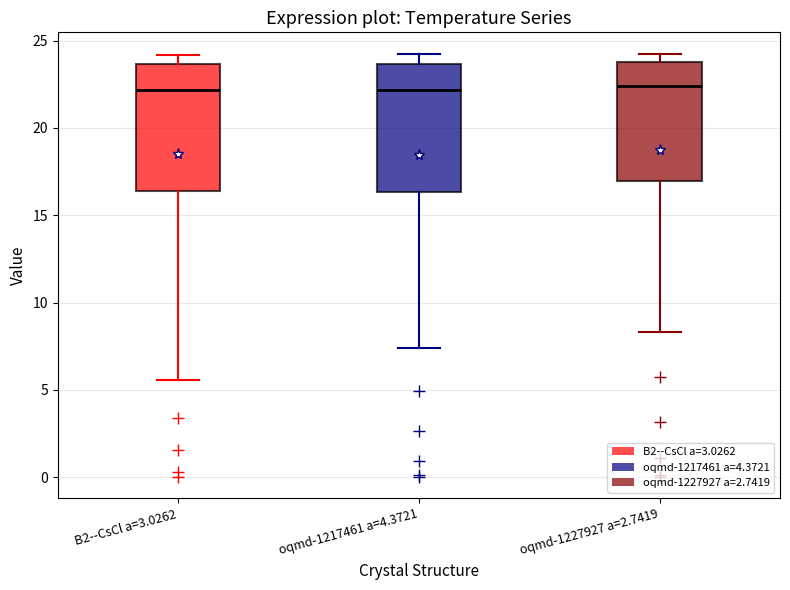

Reading left to right, transcribe this box plot: for each box, give where its median line is, the range the box spans, and where its two whiskers end, as read against the y-axis. The values are not printed on the chart, so give them approximately, as read against the axis.

B2--CsCl a=3.0262: median 22.0, box 16.5 to 23.5, whiskers 5.5 to 24.0
oqmd-1217461 a=4.3721: median 22.0, box 16.5 to 23.5, whiskers 7.5 to 24.0
oqmd-1227927 a=2.7419: median 22.5, box 17.0 to 24.0, whiskers 8.5 to 24.5